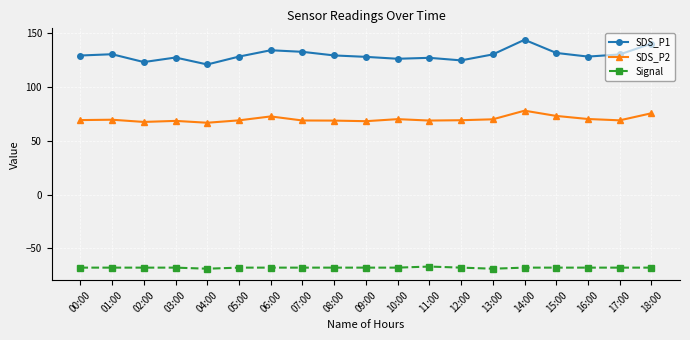

True or false: Signal has more than 0 interior local peaks.

True